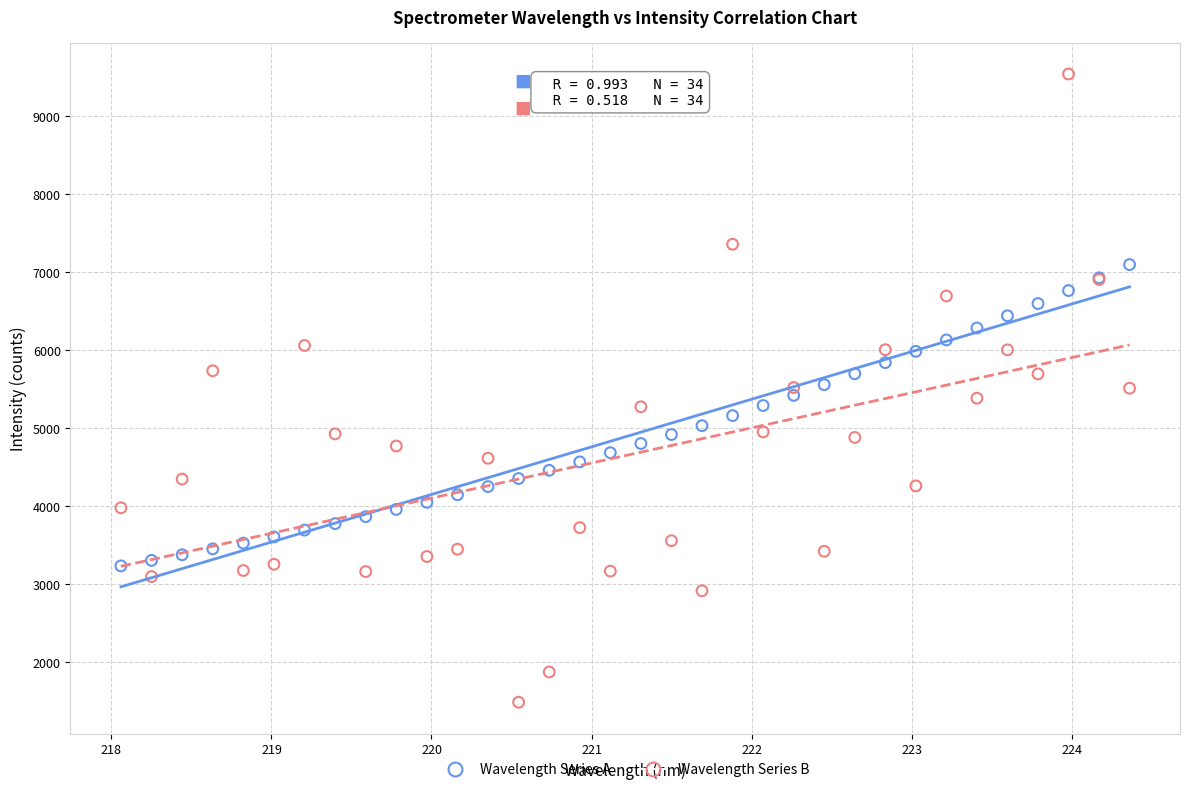

What is the X range (max minus min) for the scatter plot?

6.3